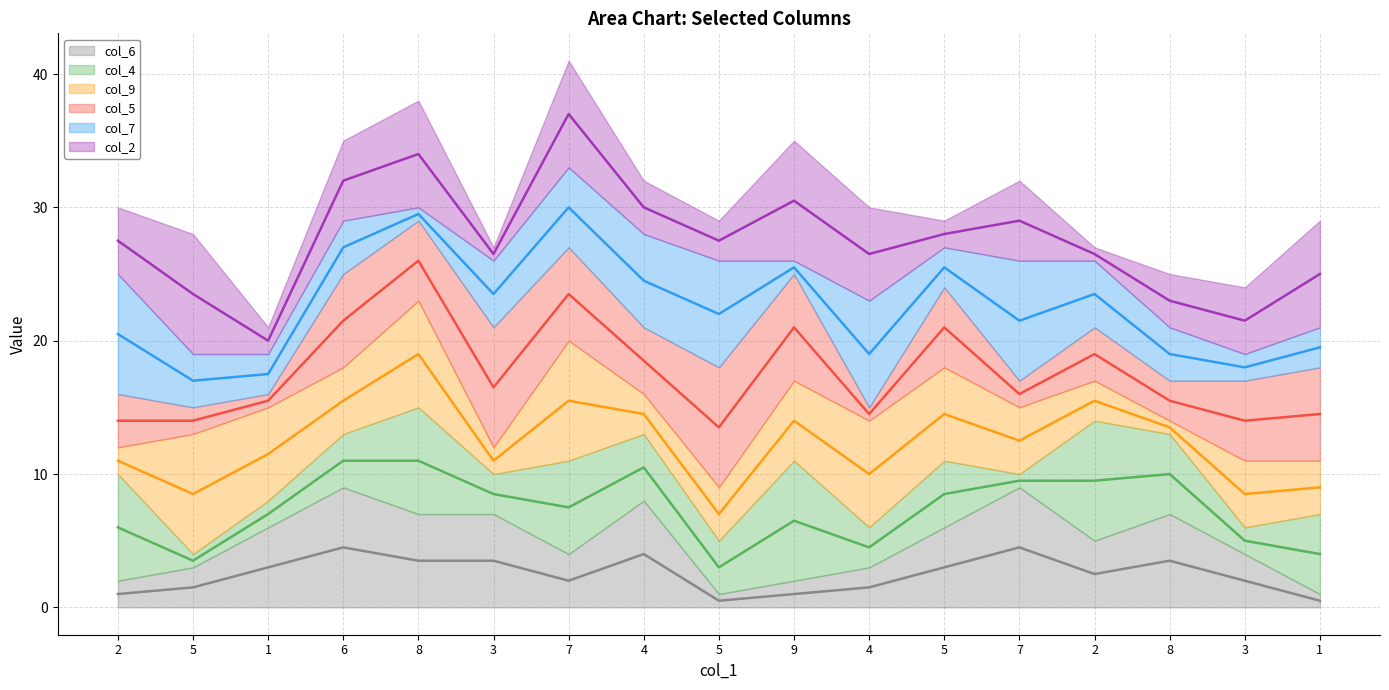

What is the difference between the maximum and minimum values in the col_7 (mid) series?

13.0